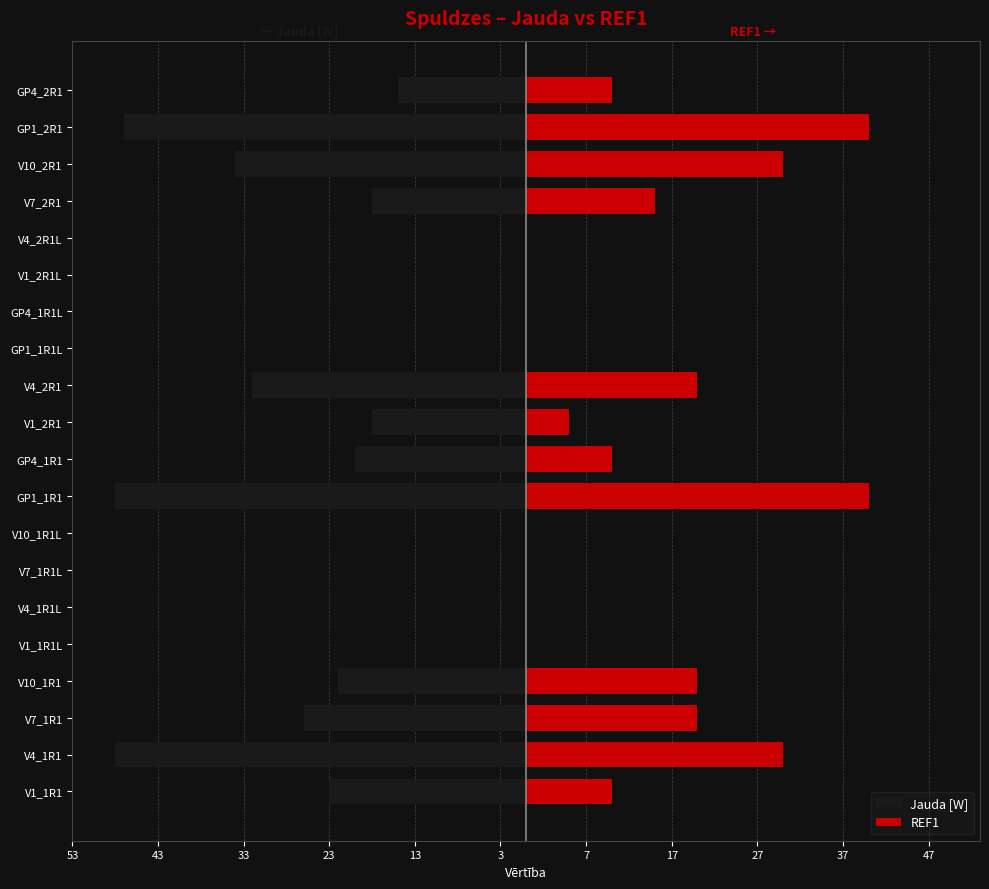

Reading right to left, list all the values displayed in this chart.

Jauda [W]: -15	-47	-34	-18	0	0	0	0	-32	-18	-20	-48	0	0	0	0	-22	-26	-48	-23
REF1: 10	40	30	15	0	0	0	0	20	5	10	40	0	0	0	0	20	20	30	10